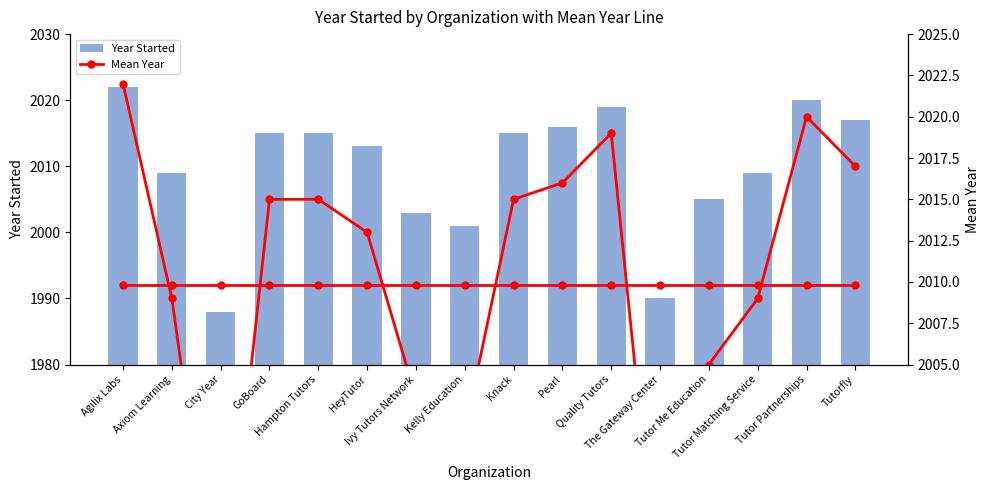

Is it true that Mean Year equals 2944.1 at Axiom Learning?

False